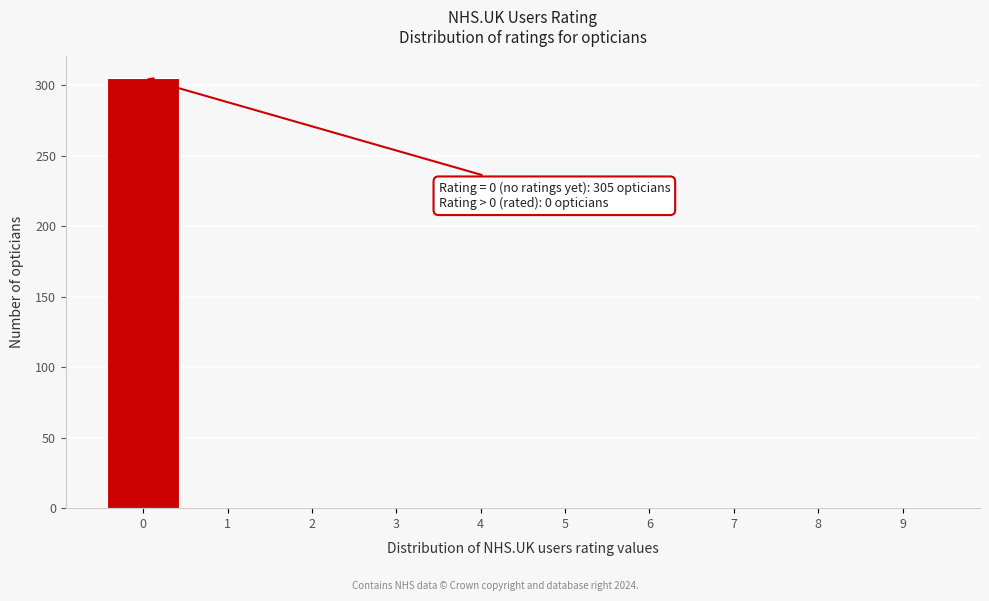

Reading left to right, list all the values displayed in this chart.

0=305	1=0	2=0	3=0	4=0	5=0	6=0	7=0	8=0	9=0